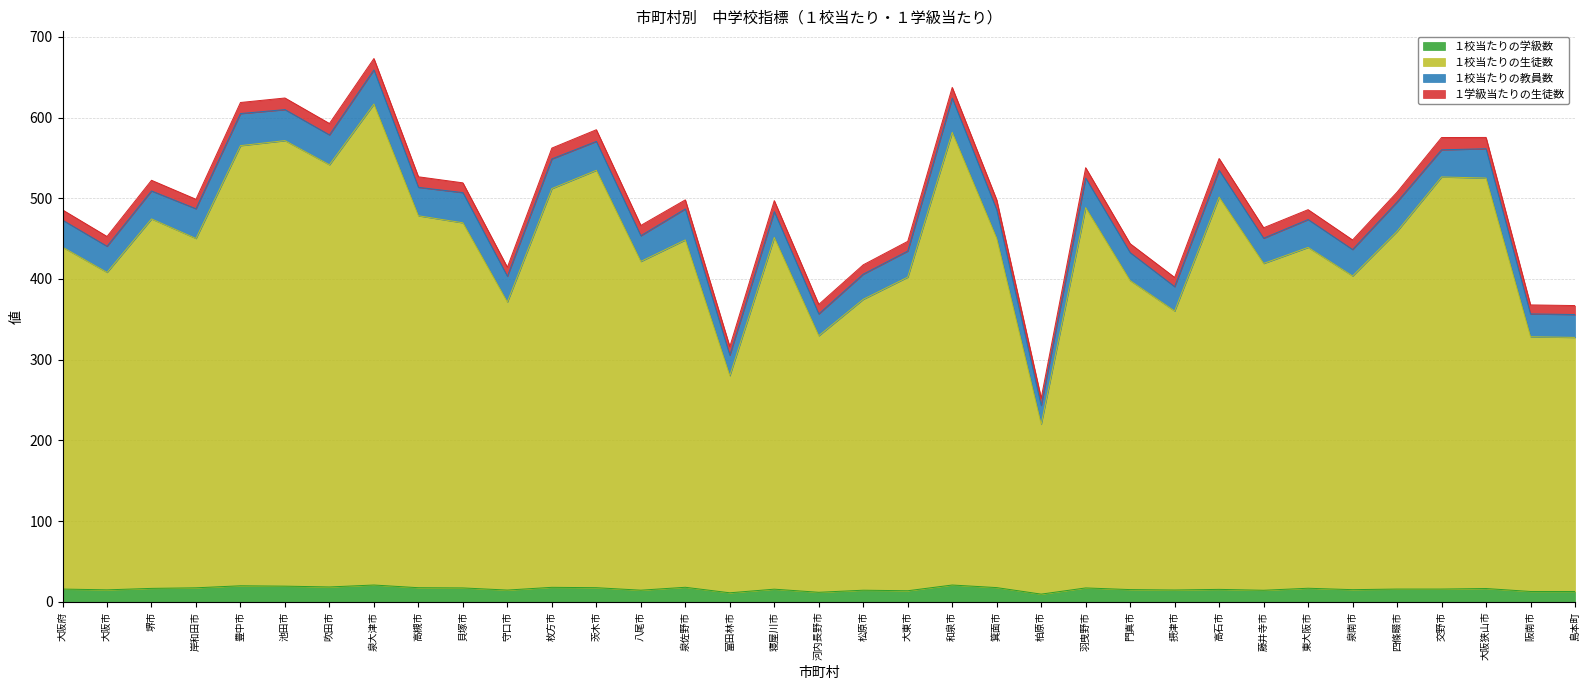

At which label does １校当たりの生徒数 first exceed 450?

堺市